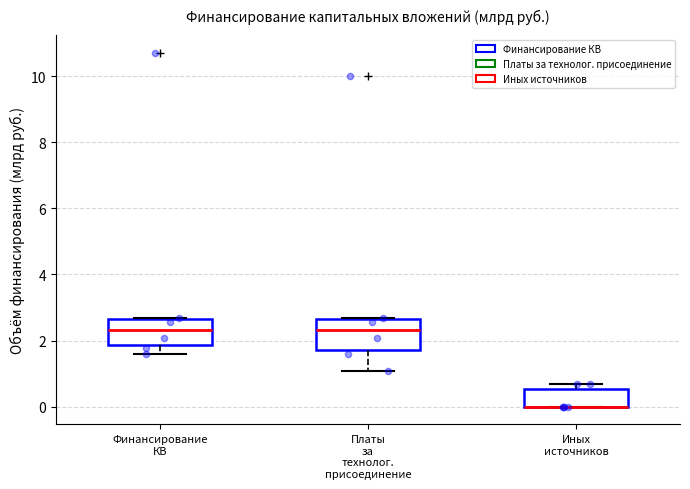

Reading left to right, read every box against the y-axis: the position of its median line, the range the box covers, and the ends of its whiskers. The values are not printed on the chart, so give them approximately, as read against the axis.

Финансирование КВ: median 2.4, box 1.8 to 2.6, whiskers 1.6 to 2.6
Платы за технолог. присоединение: median 2.4, box 1.8 to 2.6, whiskers 1.0 to 2.6
Иных источников: median 0.0 (drawn on the box's lower edge), box 0.0 to 0.6, whiskers 0.0 to 0.6 (just above the box's upper edge)